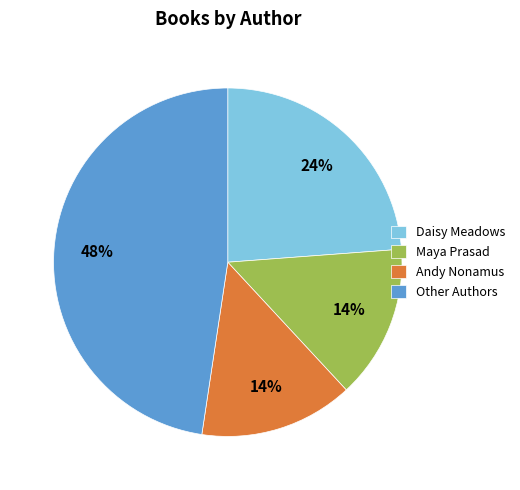

What percentage is the Andy Nonamus slice, to the nearest percent?

14%